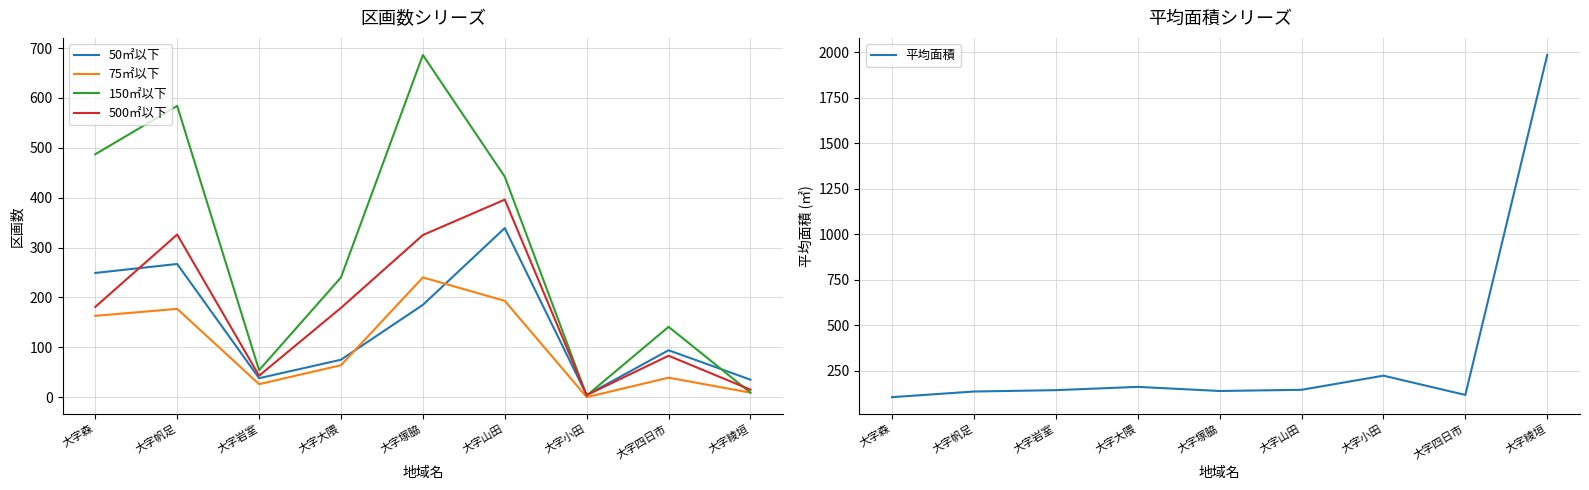

What is the average value of the 平均面積 series?

351.2